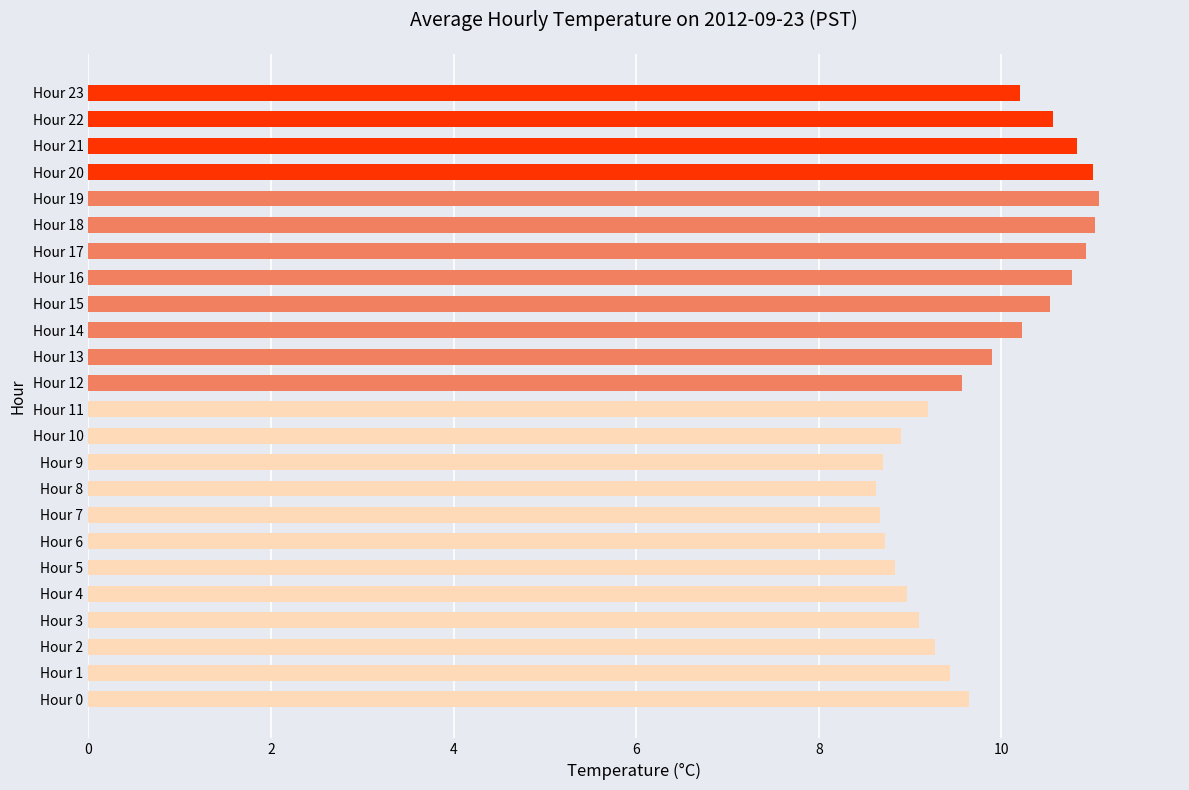

What is the maximum value shown in the chart?

11.1